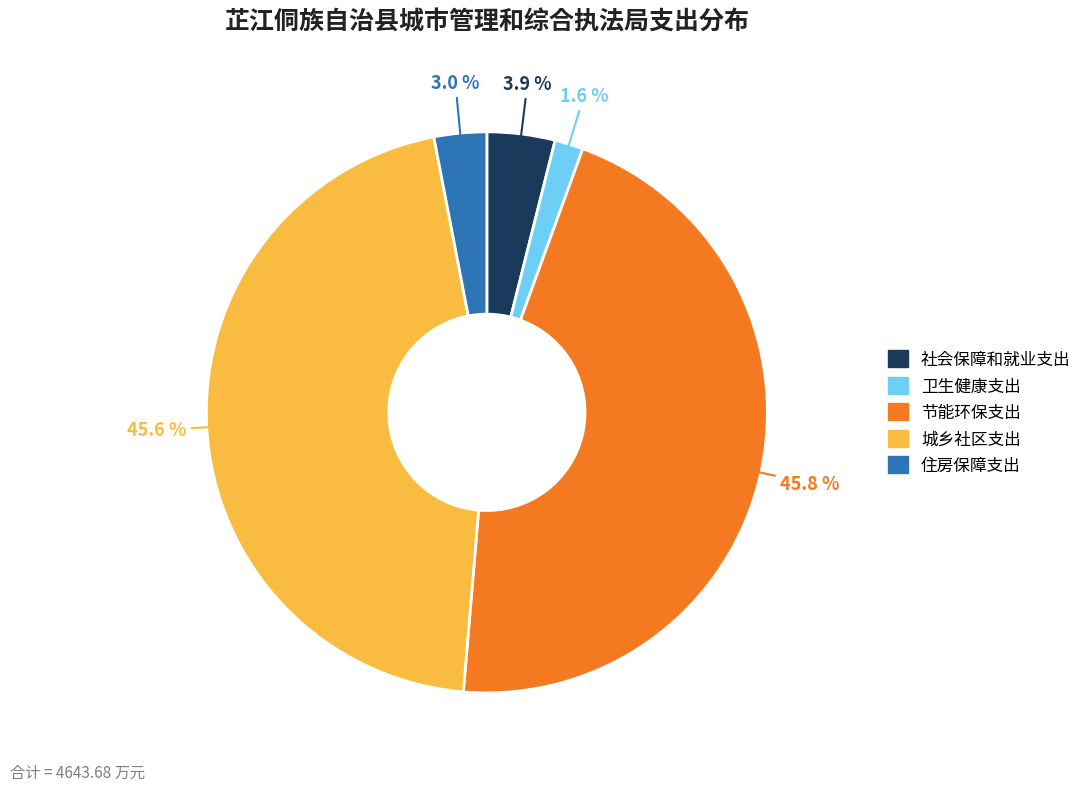

Combined, what portion of the pie is 节能环保支出 and 社会保障和就业支出?

49.7%